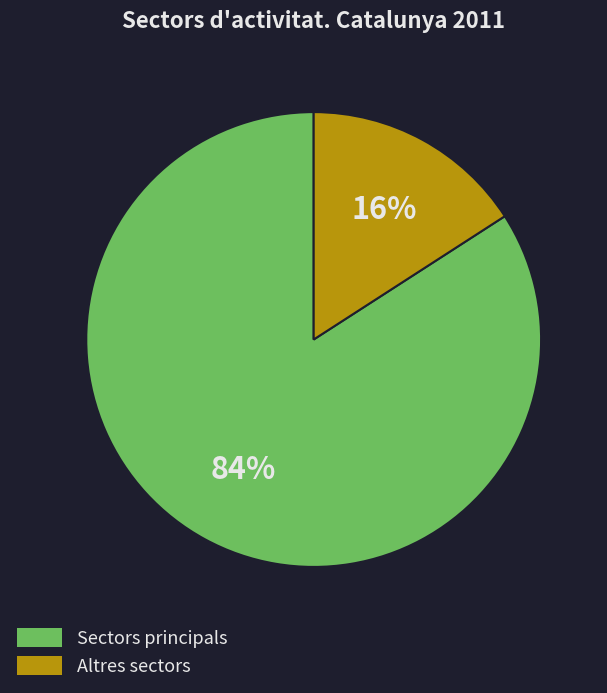

True or false: Altres sectors accounts for 2% of the total.

False